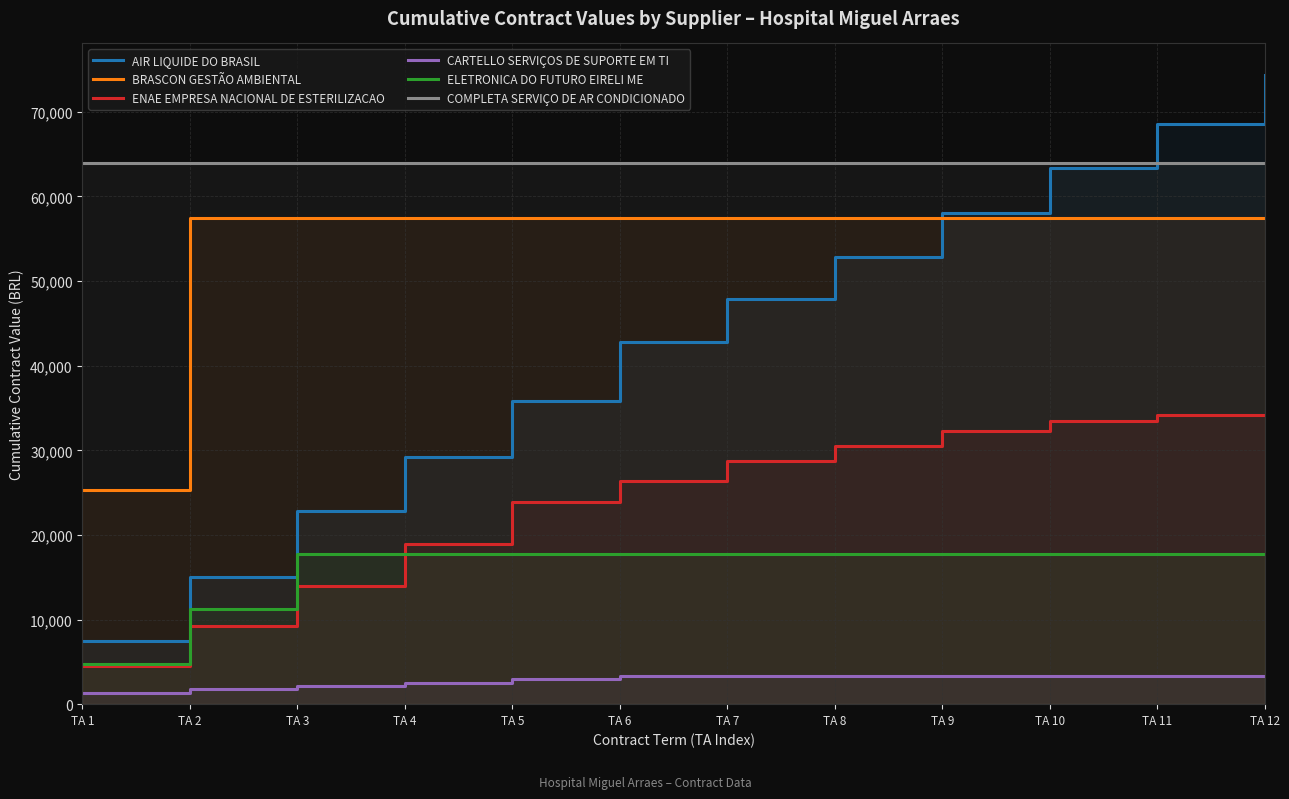

At which label is BRASCON GESTÃO AMBIENTAL closest to 41381?

TA 1